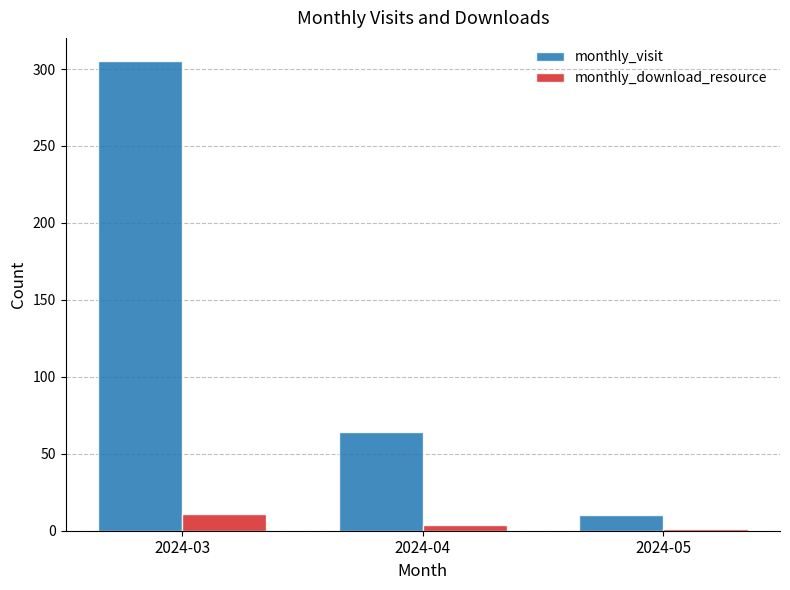

Reading left to right, list all the values displayed in this chart.

monthly_visit: 2024-03=305	2024-04=64	2024-05=10
monthly_download_resource: 2024-03=11	2024-04=4	2024-05=1